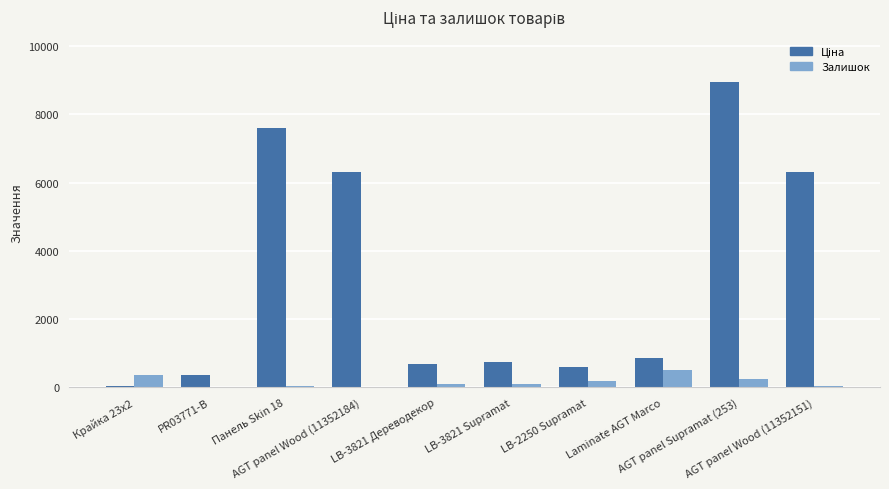

What is the highest value of the Залишок series?

500.0